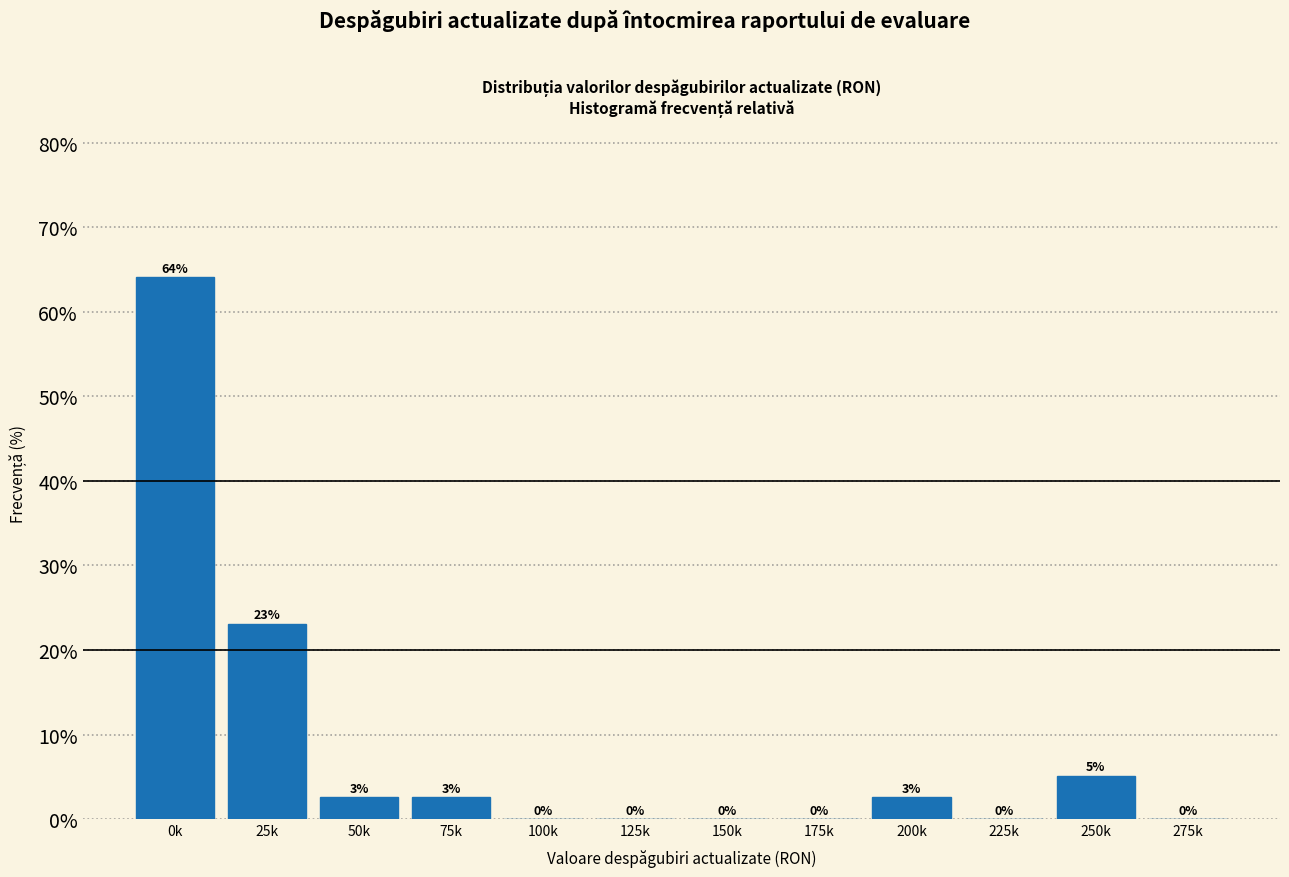

The chart shows a value of 0.0 at 175k. True or false?

True